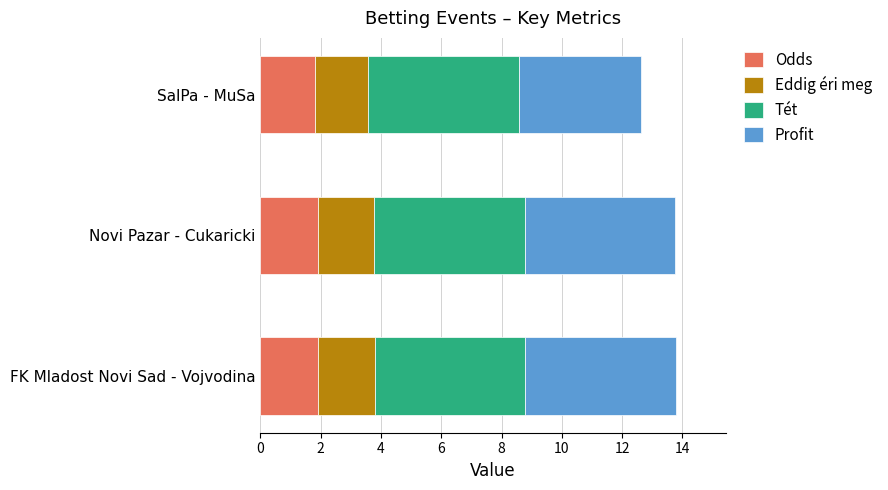

What is the total value across all series at Novi Pazar - Cukaricki?

13.8